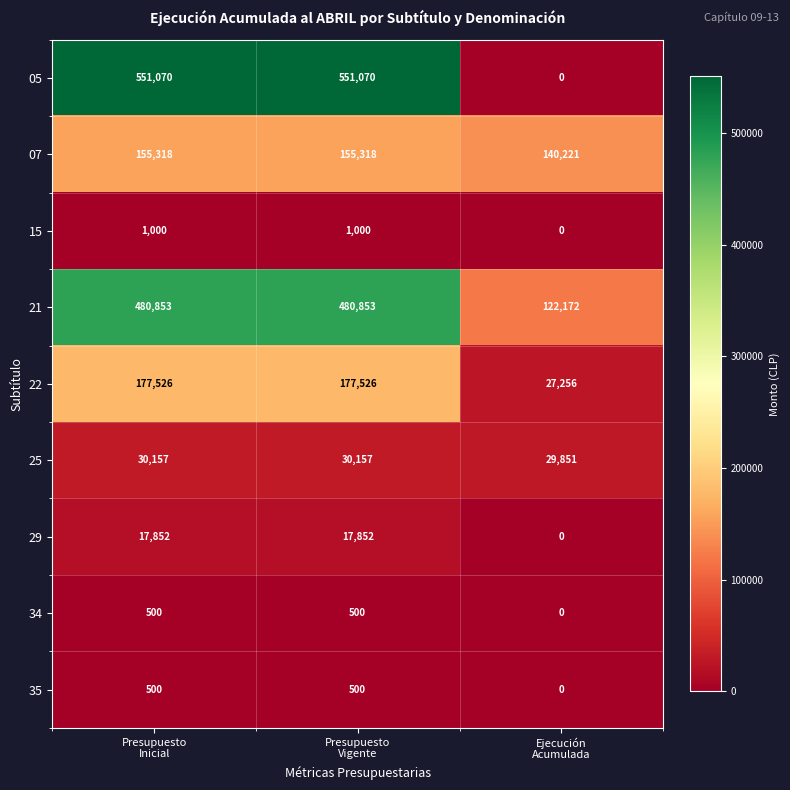

How many 34 values are between 0 and 500?

3